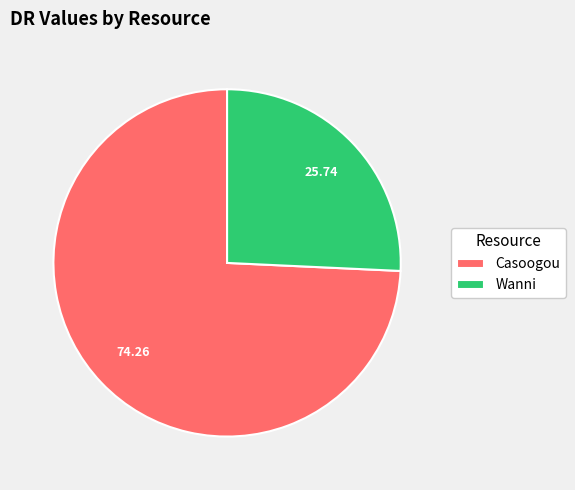

Which category has the smallest portion of the pie?

Wanni